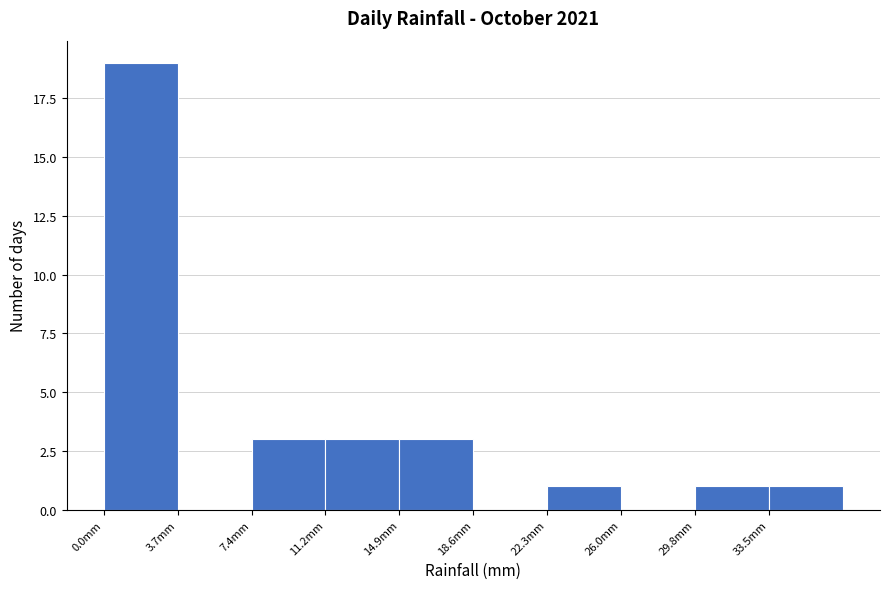

Reading left to right, list every bar in this chart as the range it spans on the x-axis followed by its height. Neither the bar edges nor the heights are printed on the chart, so give them approximately, as read against the axes.

0.0 to 3.5: 19
3.5 to 7.5: 0
7.5 to 11.0: 3
11.0 to 15.0: 3
15.0 to 18.5: 3
18.5 to 22.5: 0
22.5 to 26.0: 1
26.0 to 30.0: 0
30.0 to 33.5: 1
33.5 to 37.0: 1